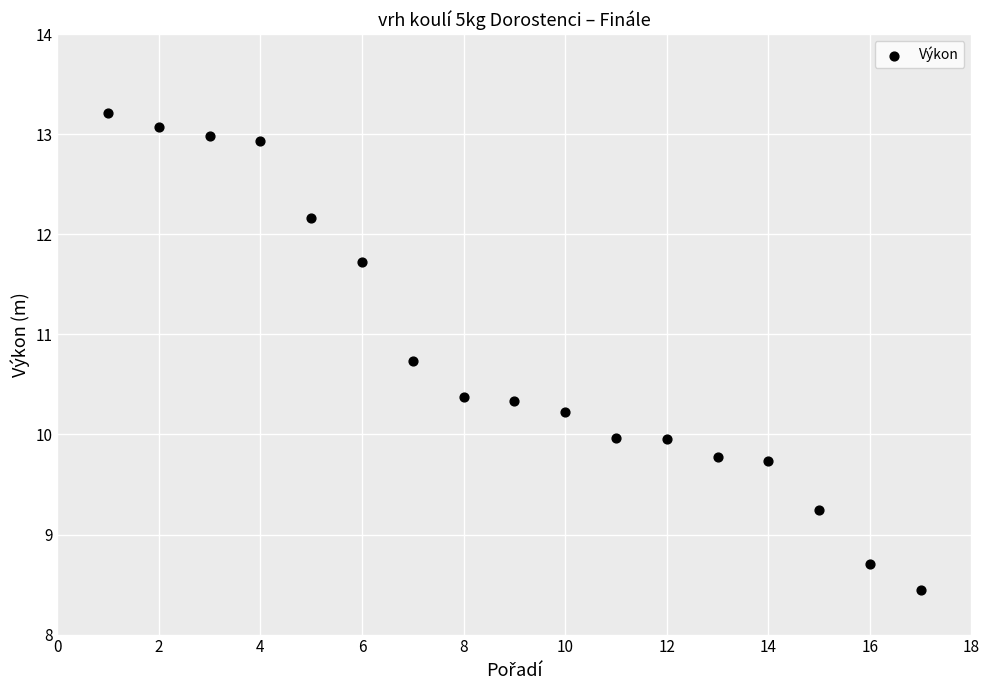

What is the range of X values (max minus min)?

16.0